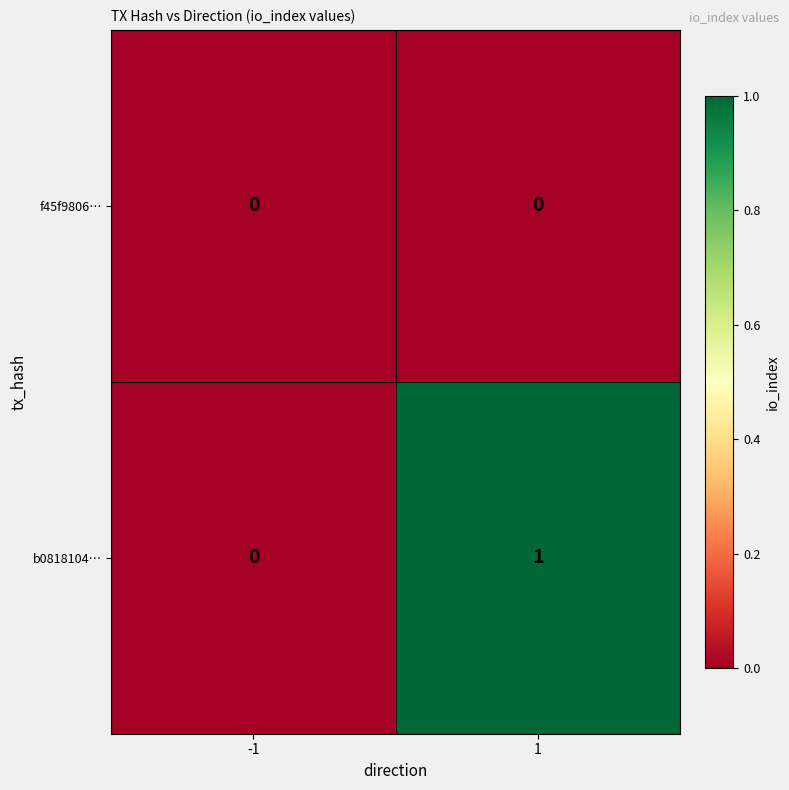

Which series has the largest total across all categories?

b0818104…